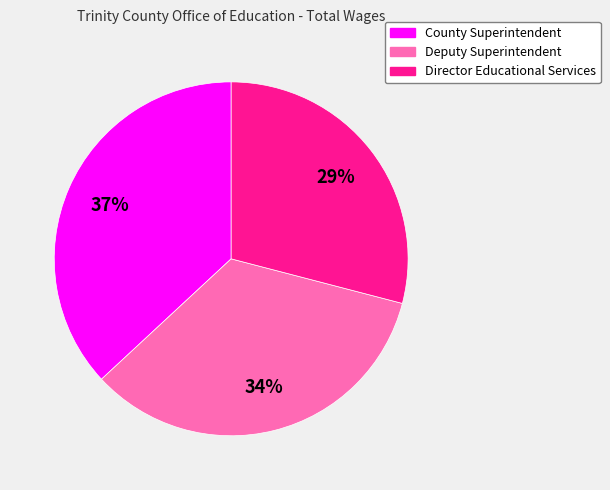

Does Director Educational Services account for over 50% of the chart?

No